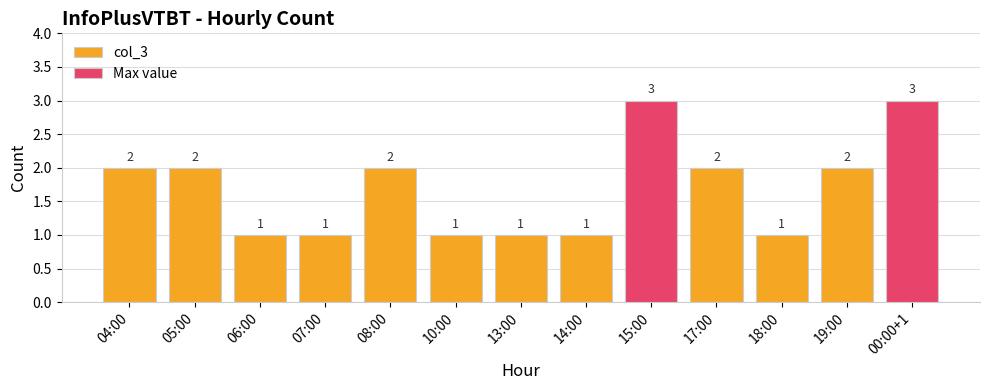

Count the number of data series in this chart.

2